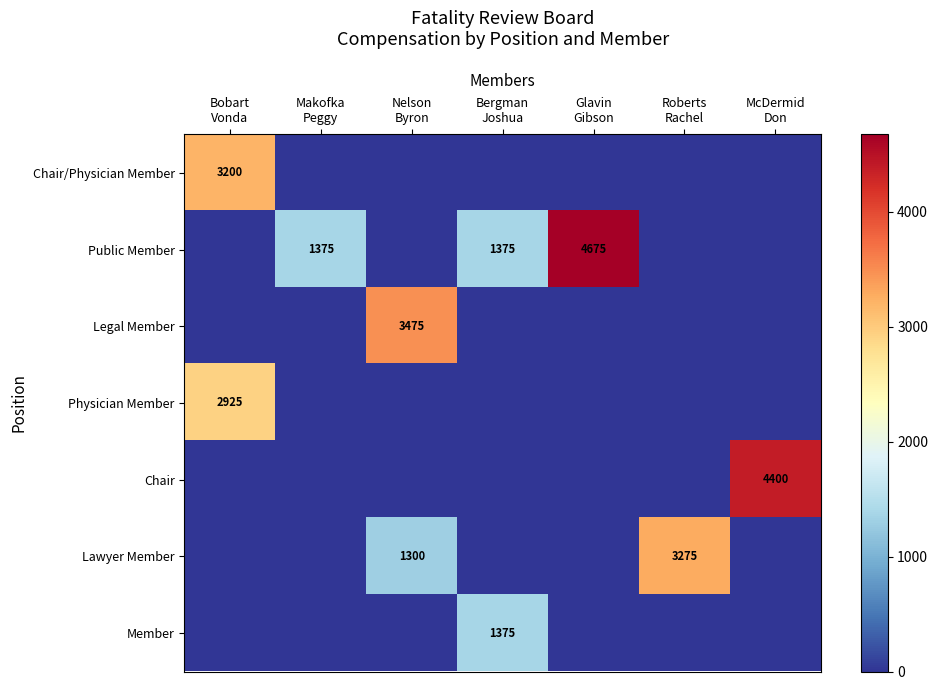

Which has a higher value, McDermid
Don or Bobart
Vonda?

Bobart
Vonda